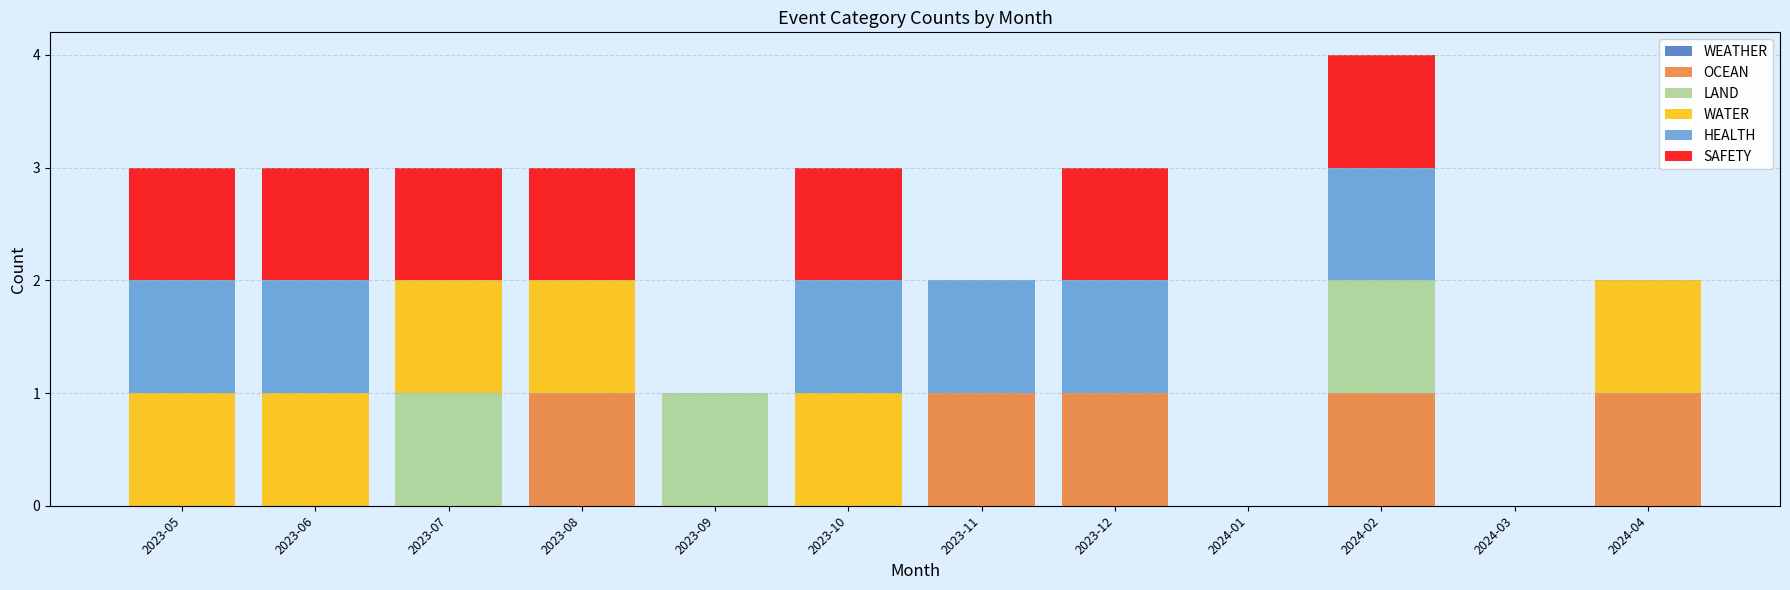

At which category is the sum across all series the highest?

2024-02